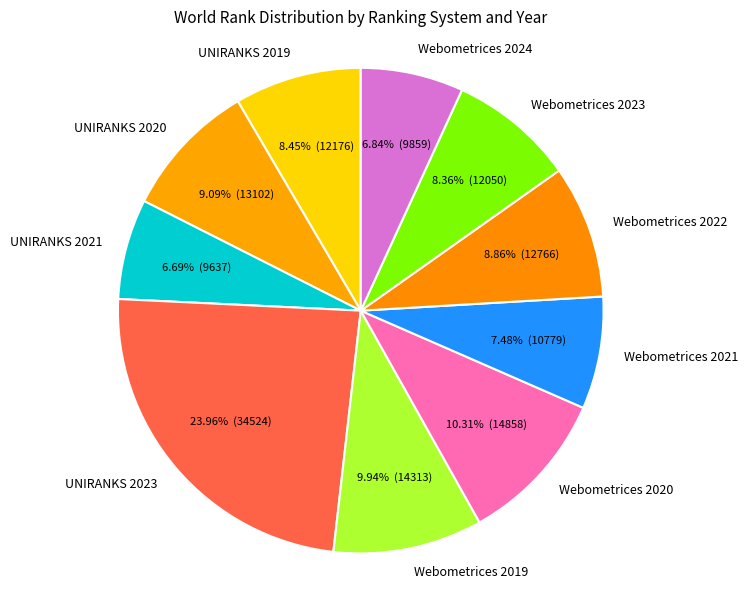

Is it true that Webometrices 2019 is 4% of the pie?

False